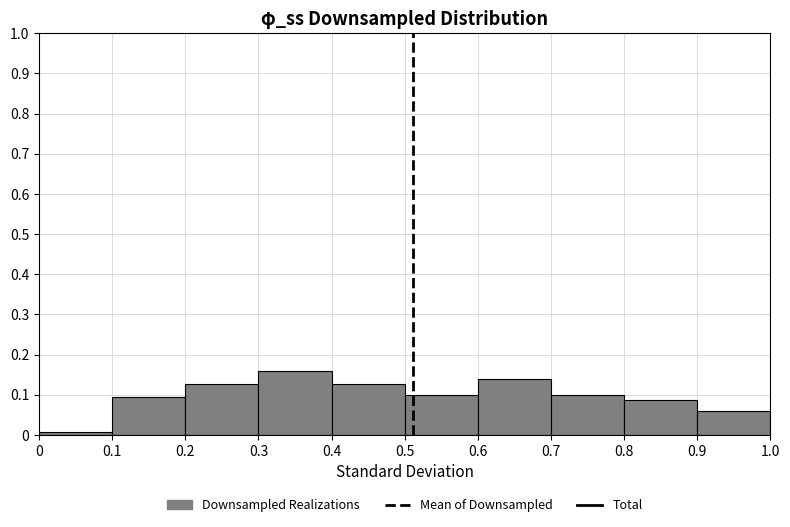

Which range on the x-axis has the tallest bar?

0.3 to 0.4